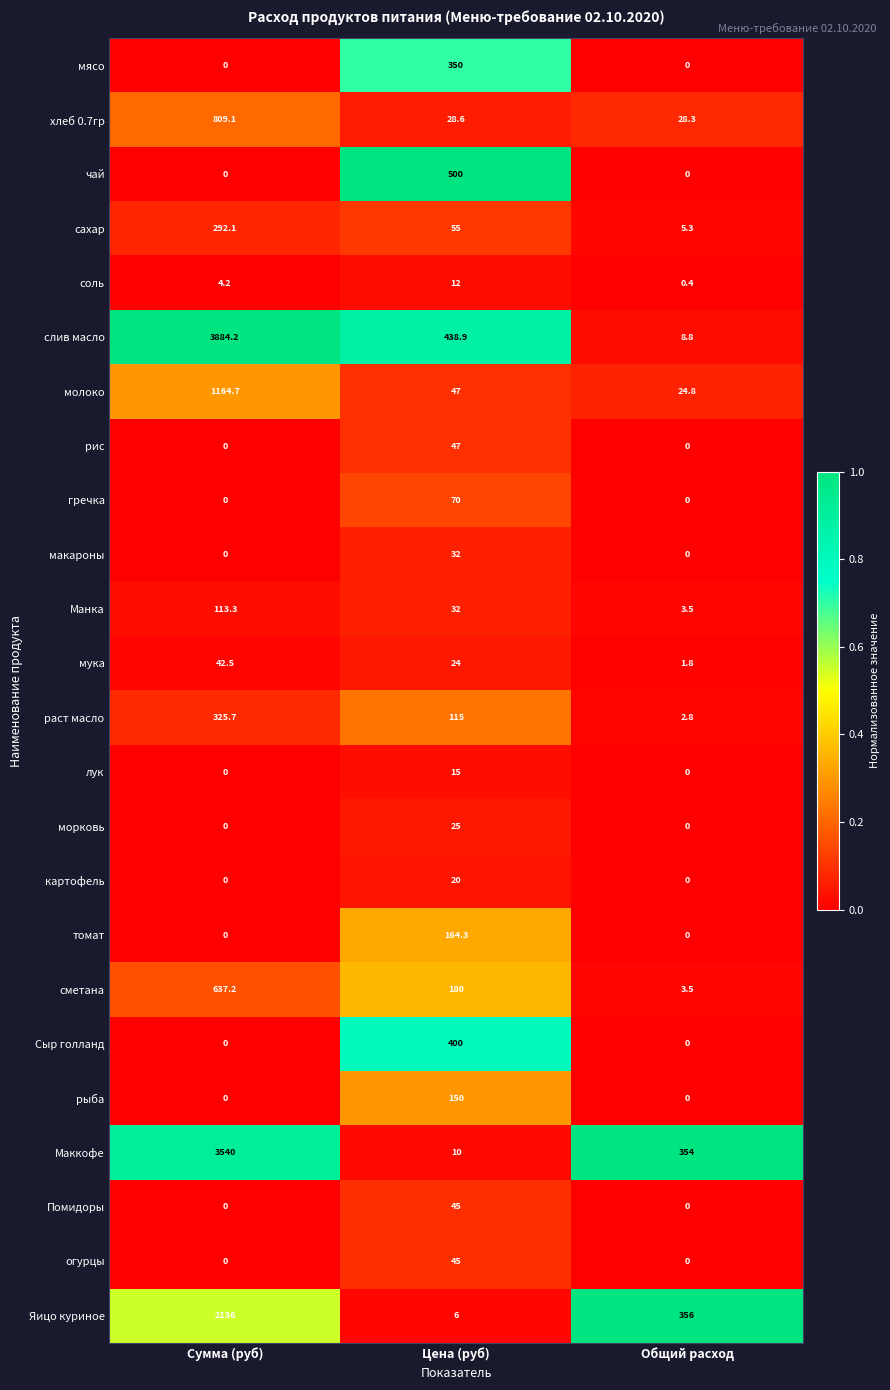

The морковь series shows -17.1 at Сумма (руб). True or false?

False